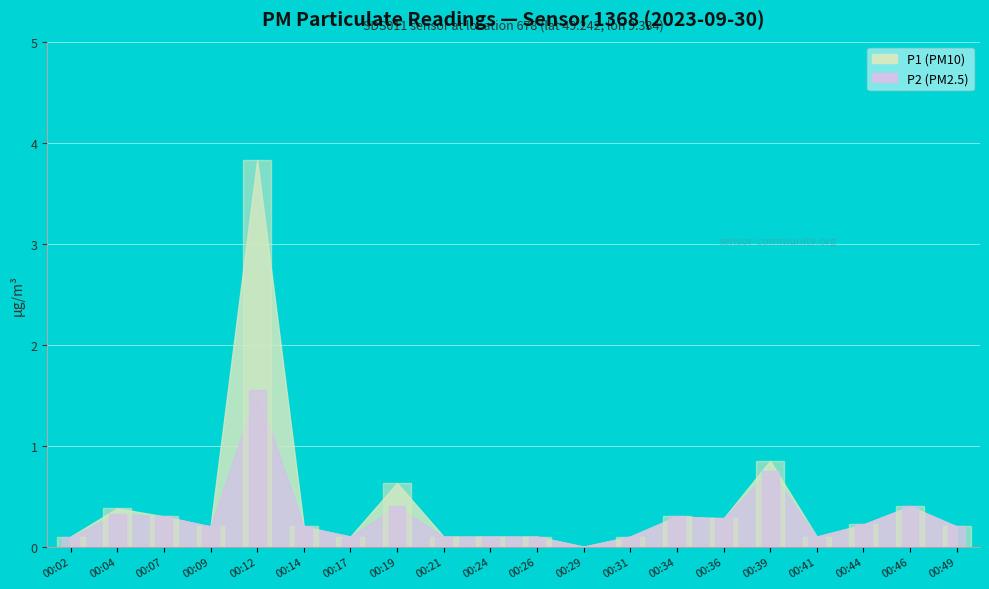

What is the value of the 13th bar from the left?

0.1